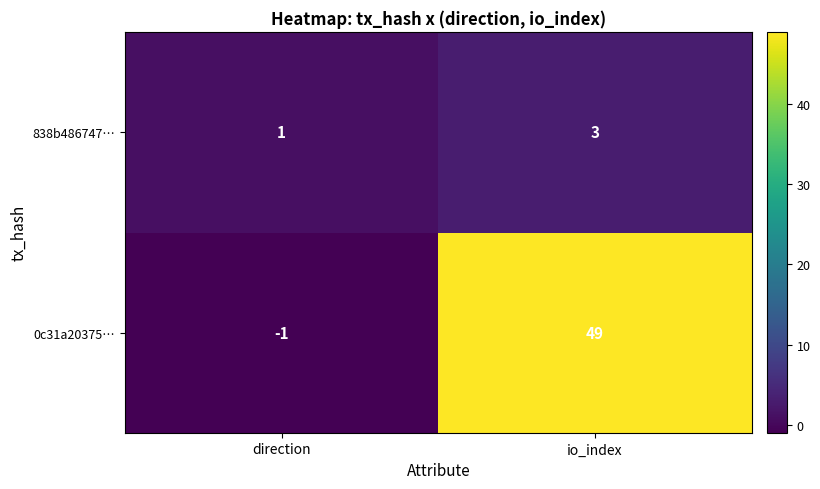

What is the sum of the 0c31a20375… values at direction and io_index?

48